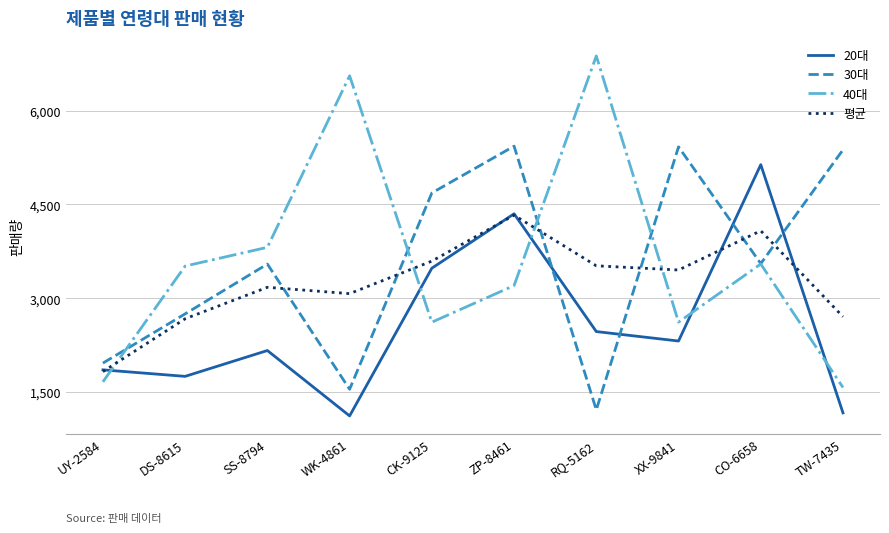

The value of 평균 at CK-9125 is 3594.3. True or false?

True